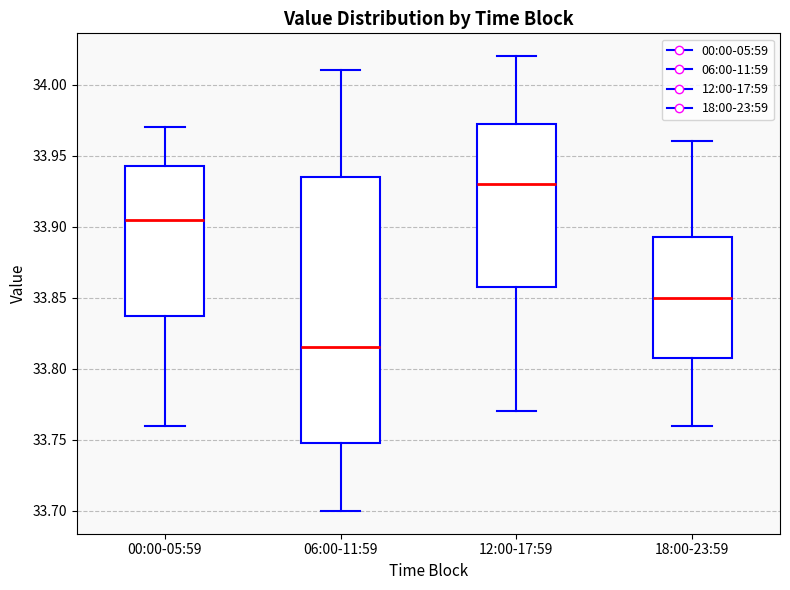

Where is the lower edge of the box for 06:00-11:59 on the y-axis? The values are not printed on the chart, so give them approximately, as read against the axis.

33.750